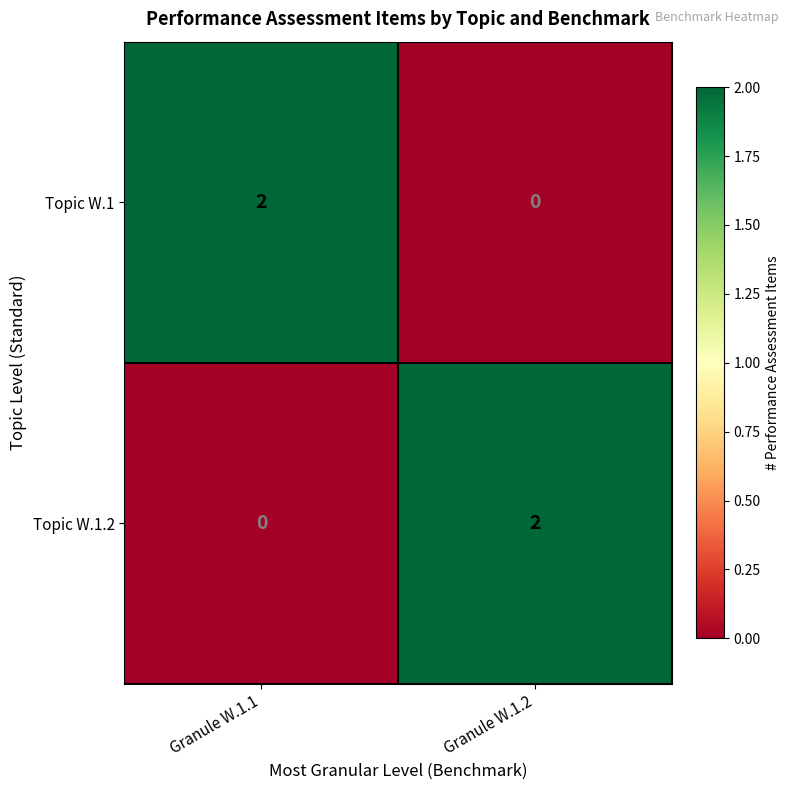

List the labels in order of Topic W.1.2 value, smallest first.

Granule W.1.1, Granule W.1.2